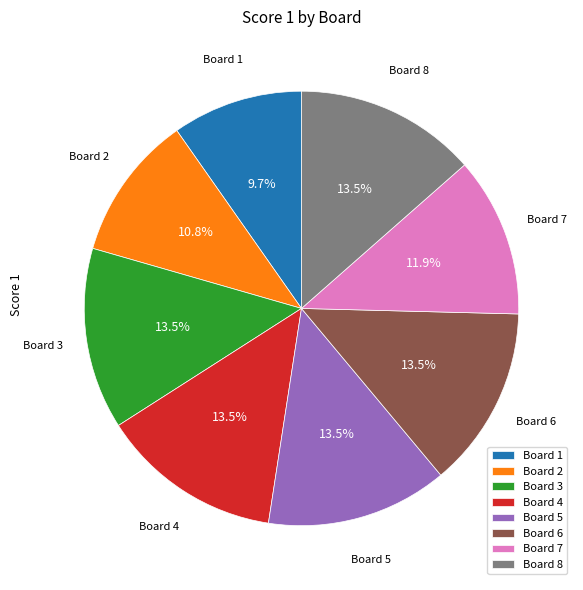

Between Board 2 and Board 3, which is larger?

Board 3